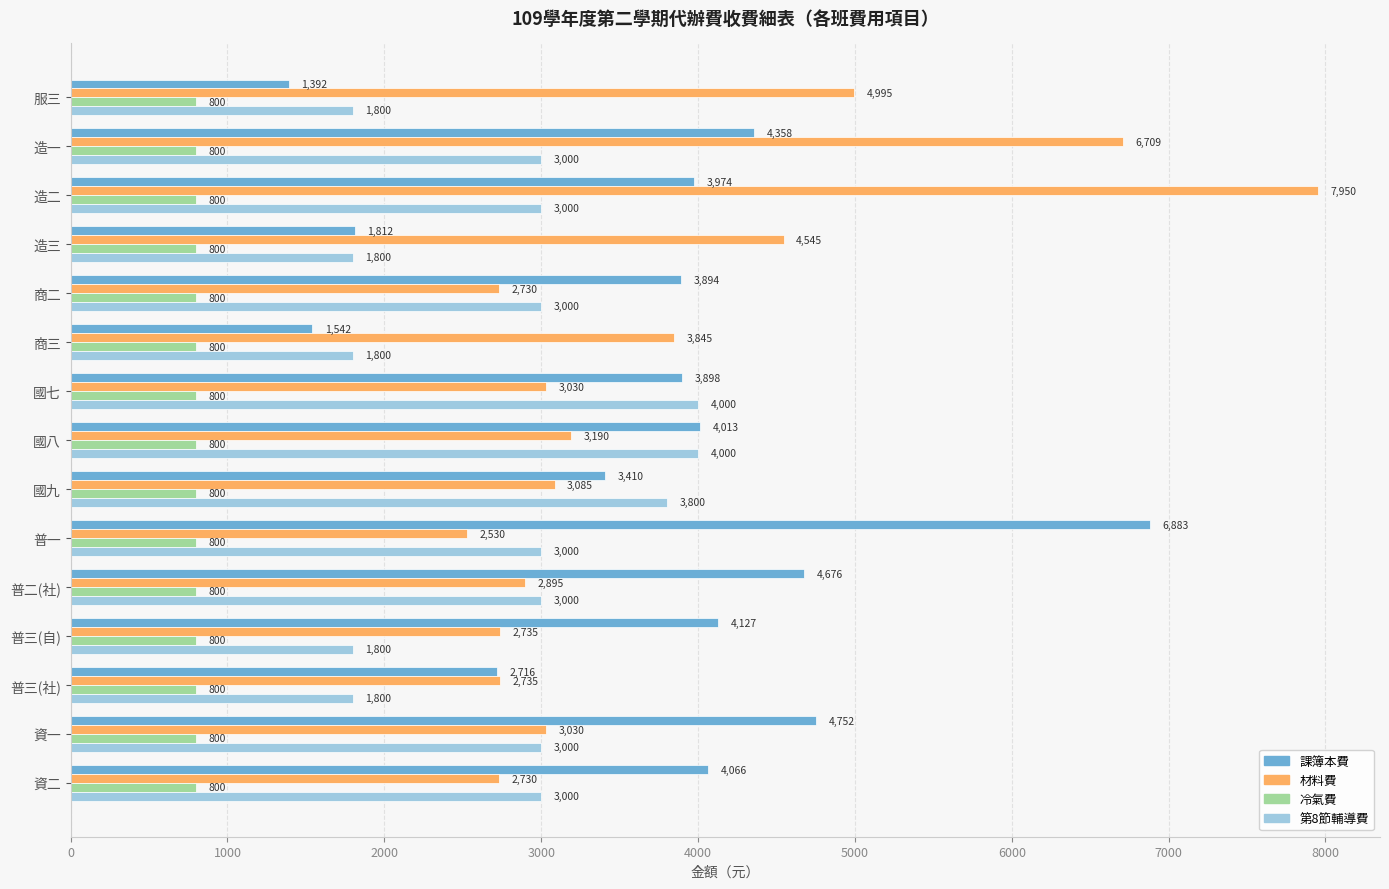

The value of 材料費 at 國七 is 5063. True or false?

False